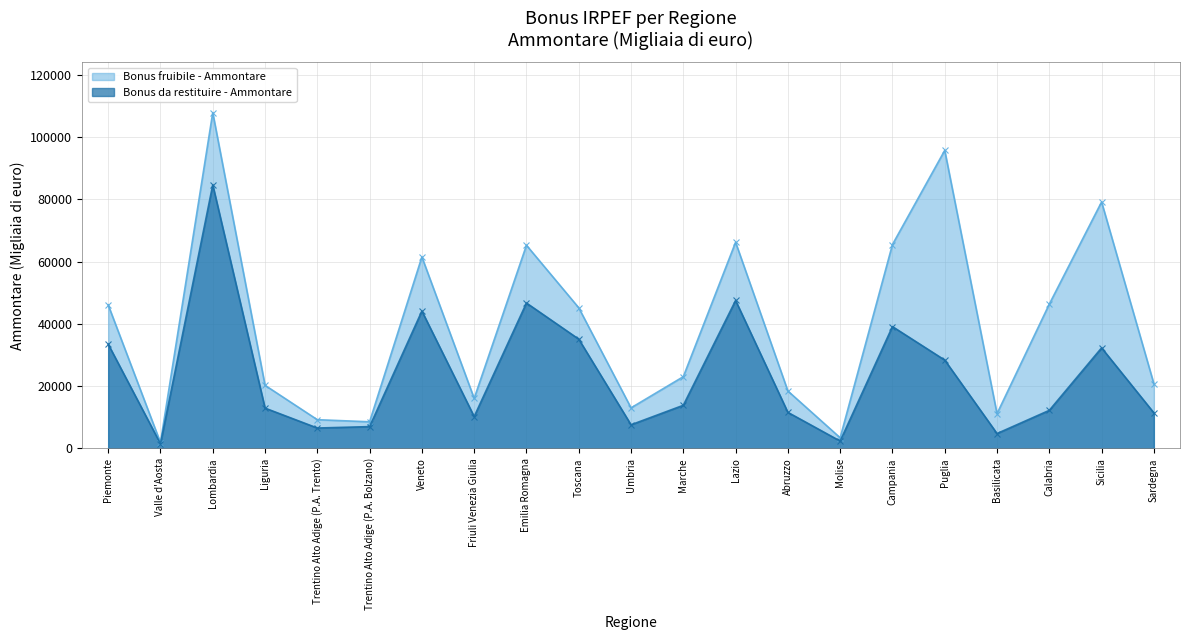

In Bonus fruibile - Ammontare, how many points are lower than both neighbors (excluding endpoints)?

6